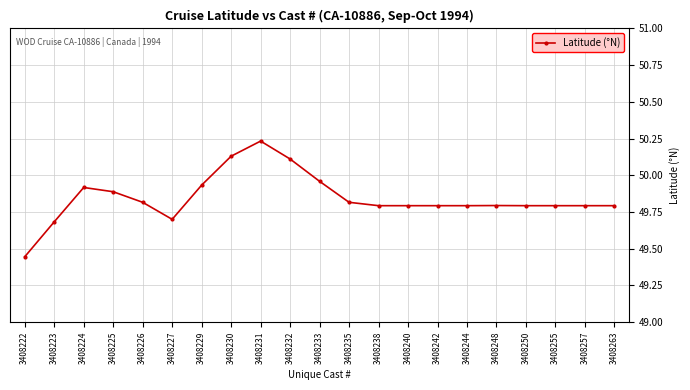

What is the difference between the values at 3408250 and 3408232?

0.3